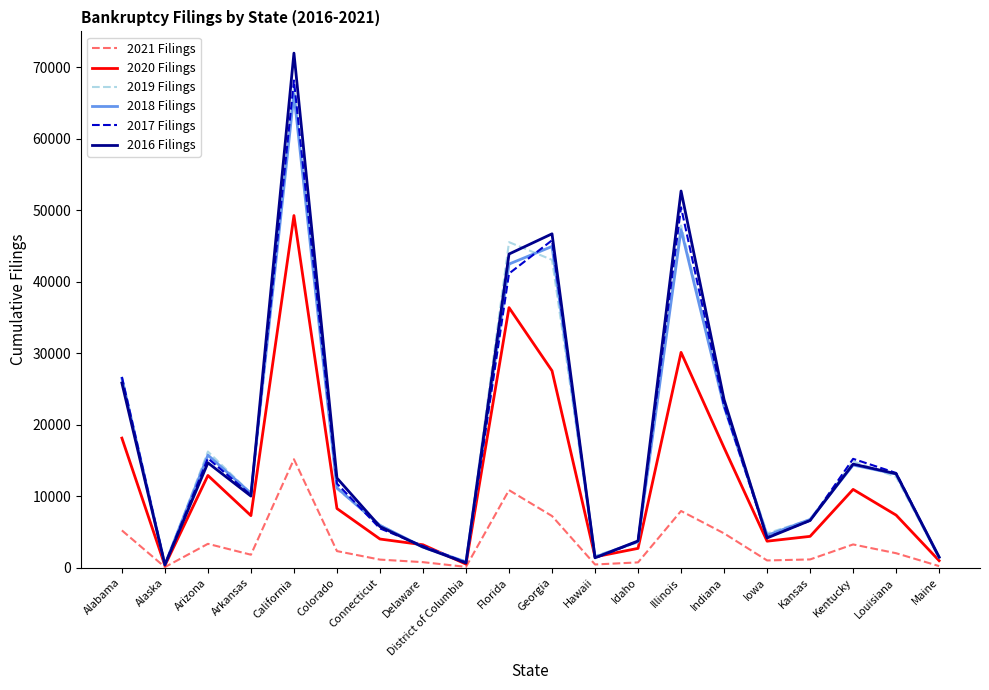

Where is the first local minimum for 2021 Filings?

Alaska